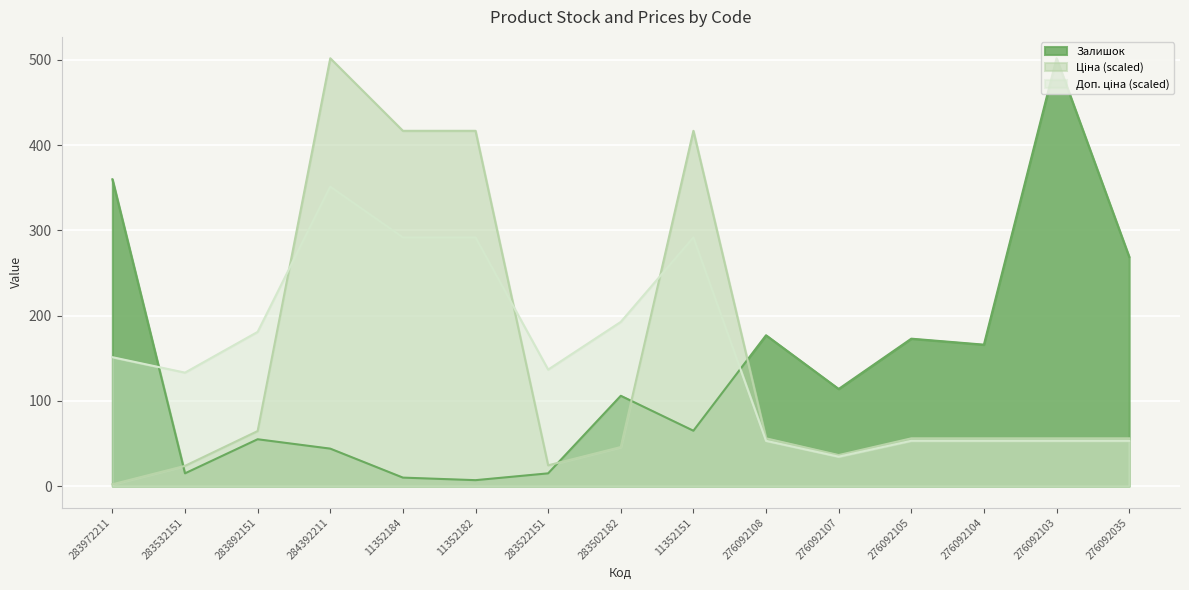

What is the average value of the Доп. ціна series?

154.8